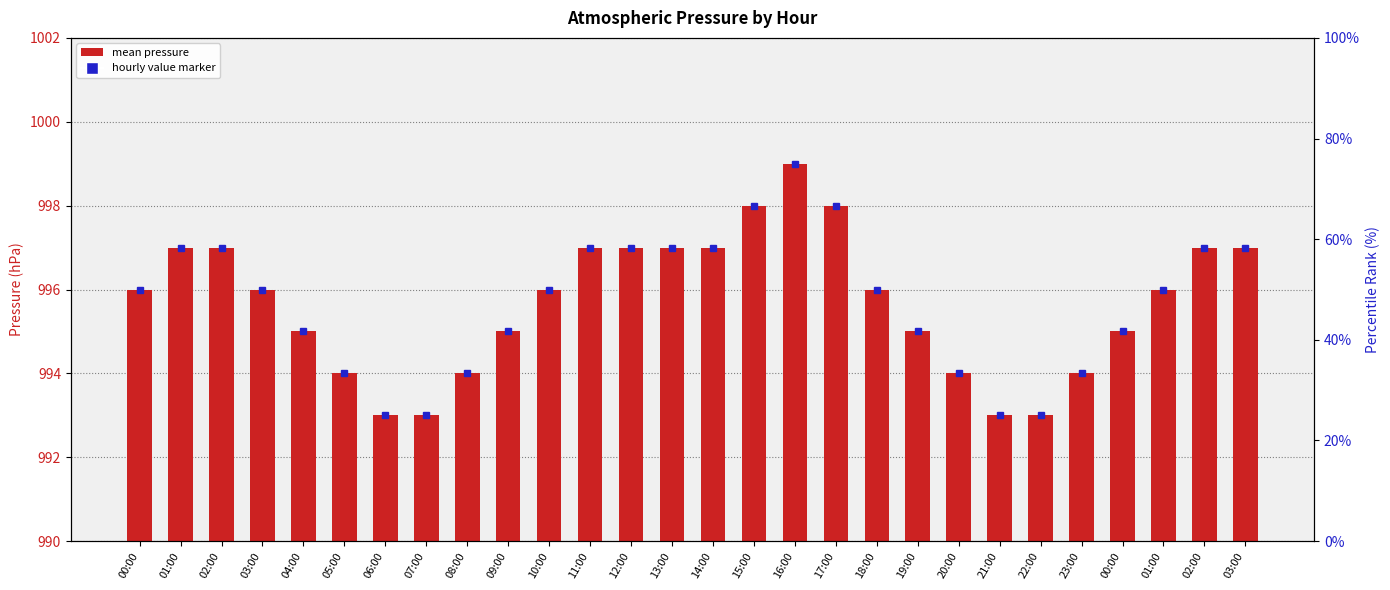

Reading left to right, list all the values displayed in this chart.

6	7	7	6	5	4	3	3	4	5	6	7	7	7	7	8	9	8	6	5	4	3	3	4	5	6	7	7